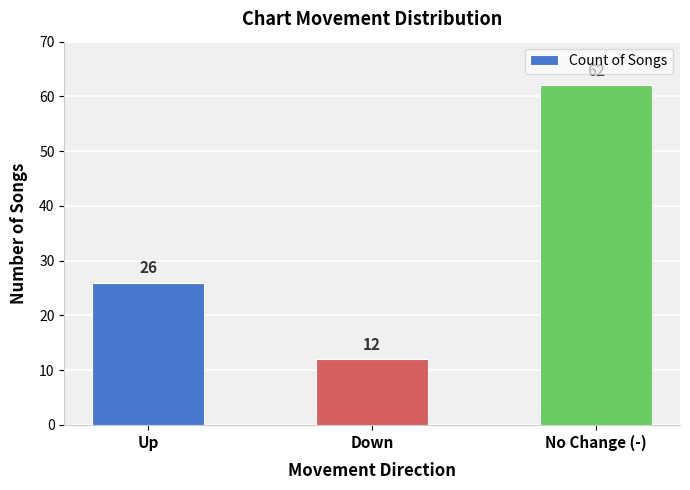

How many bars are there in total?

3